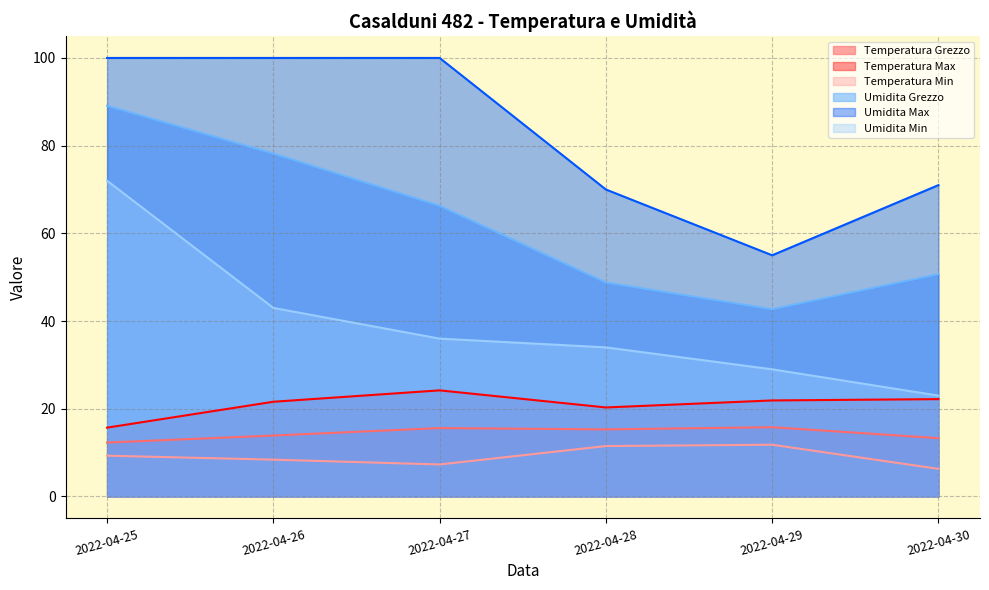

Reading left to right, list all the values displayed in this chart.

Temperatura Grezzo: 12.3	13.9	15.6	15.3	15.8	13.3
Temperatura Max: 15.7	21.6	24.2	20.3	21.9	22.2
Temperatura Min: 9.3	8.4	7.3	11.5	11.8	6.3
Umidita Grezzo: 89.1	78.2	66.3	48.8	42.7	50.7
Umidita Max: 100.0	100.0	100.0	70.0	55.0	71.0
Umidita Min: 72.0	43.0	36.0	34.0	29.0	23.0